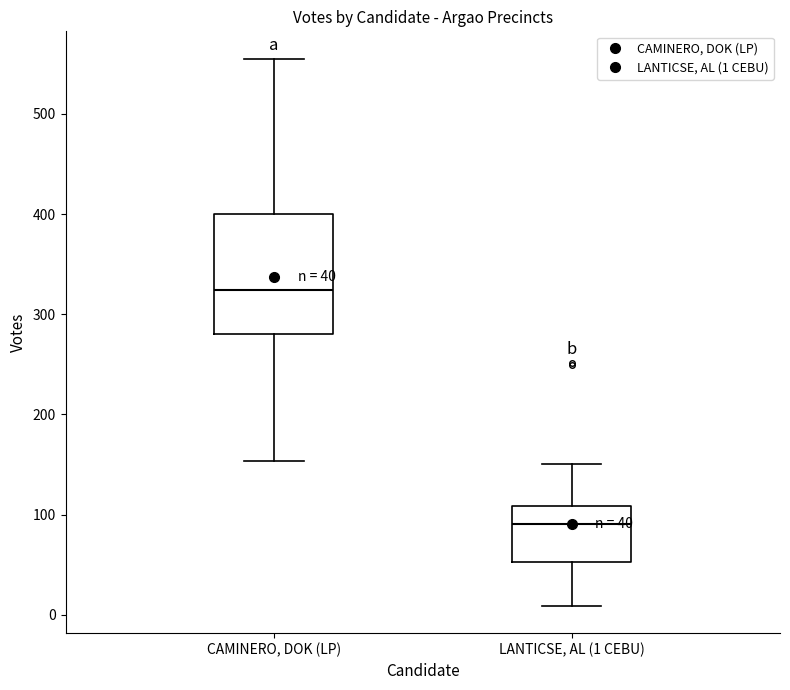

Which box is the tallest, from its lower edge to its upper edge?

CAMINERO, DOK (LP)